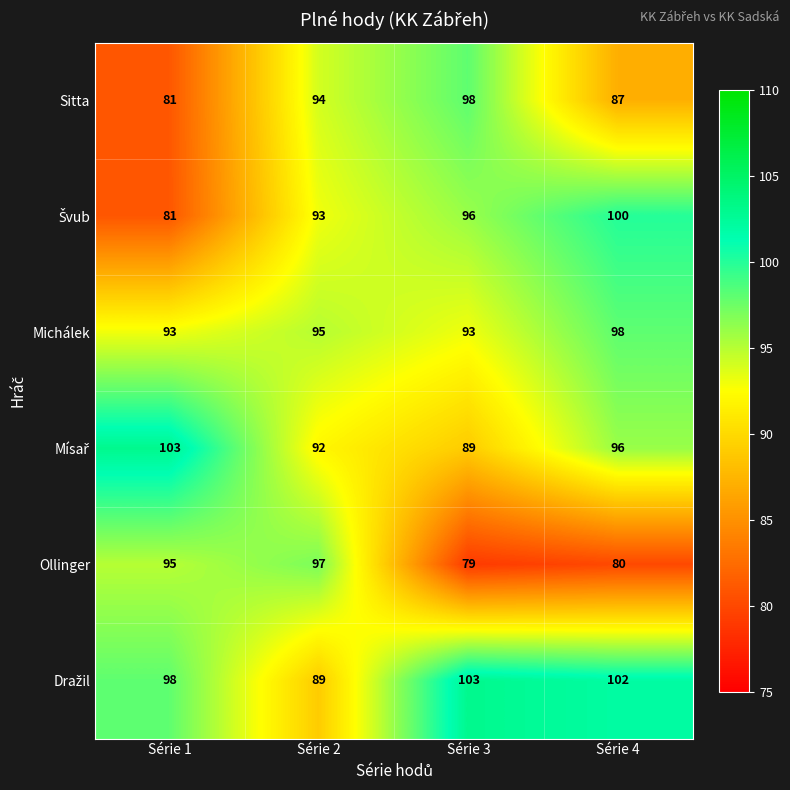

At which category is the sum across all series the highest?

Série 4